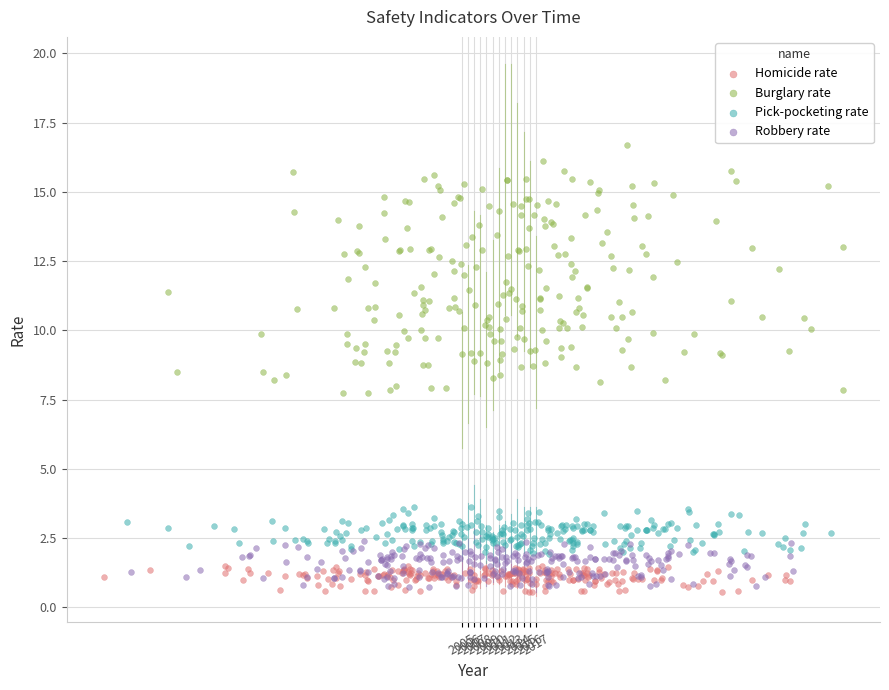

Which series contains the highest Y value?

Burglary rate